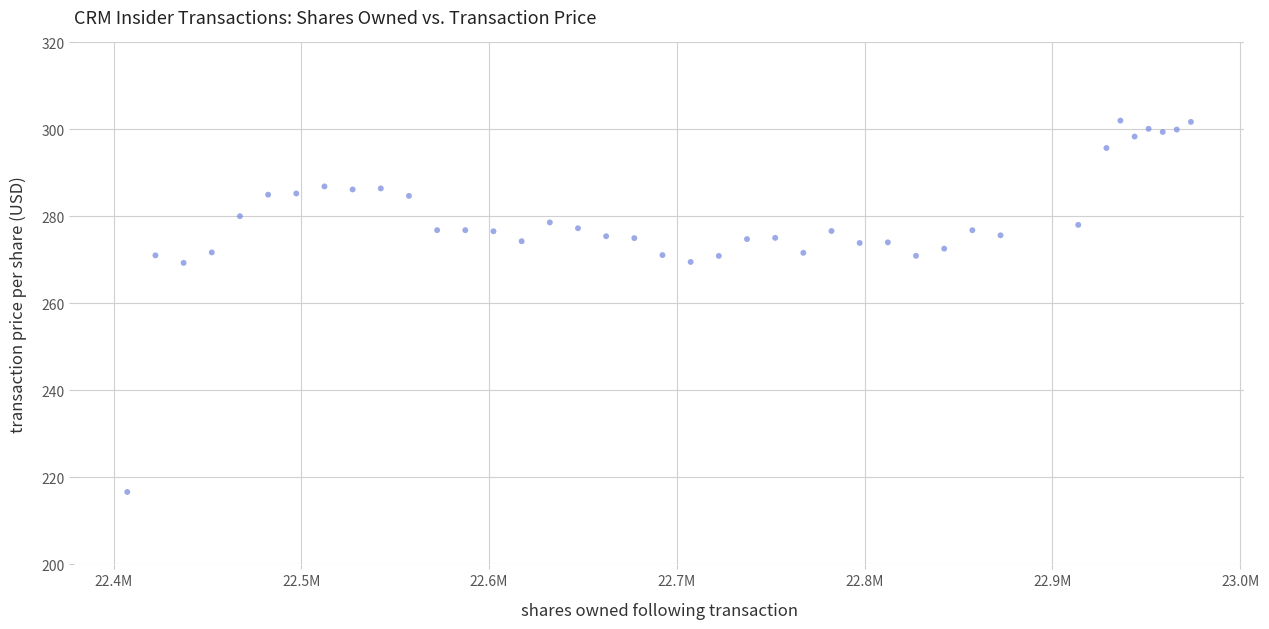

What is the range of Y values (max minus min)?

85.4